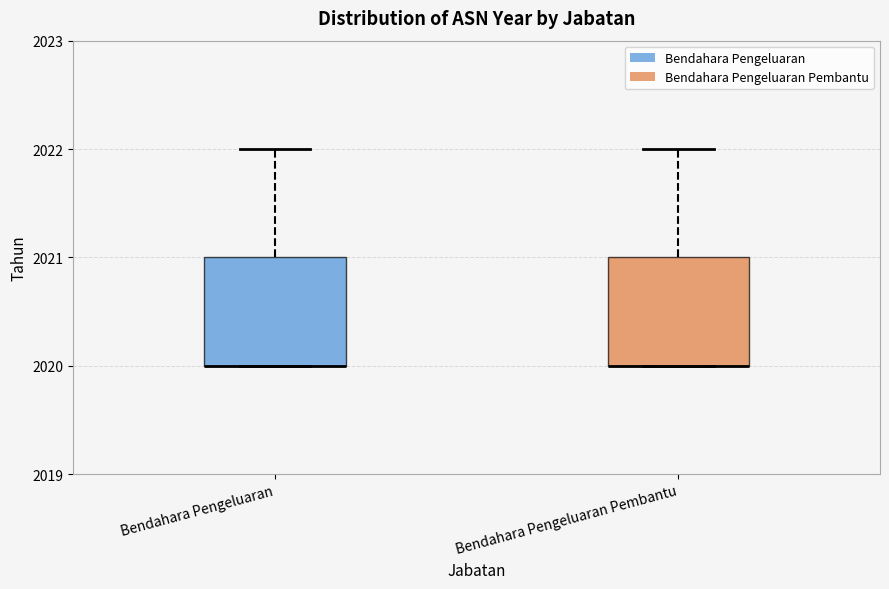

Where is the lower edge of the box for Bendahara Pengeluaran on the y-axis? The values are not printed on the chart, so give them approximately, as read against the axis.

2020